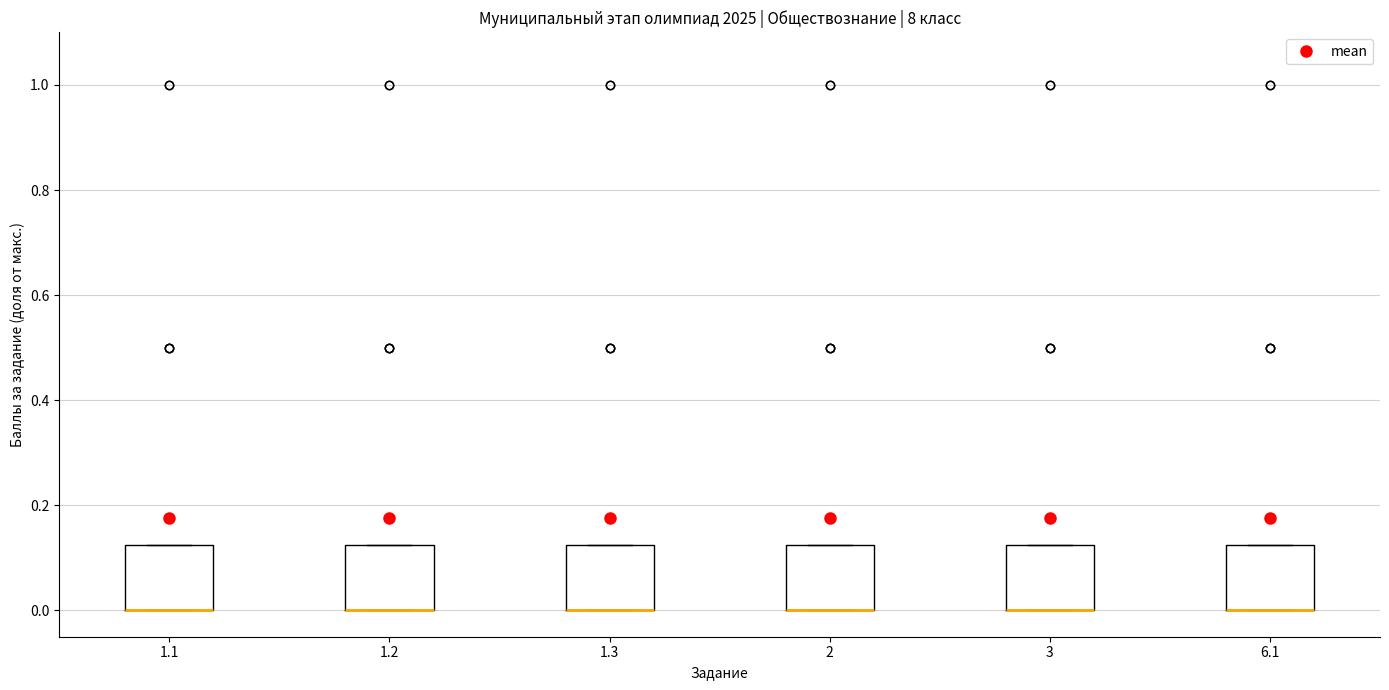

Where is the lower edge of the box at x = 2 on the y-axis? The values are not printed on the chart, so give them approximately, as read against the axis.

0.00